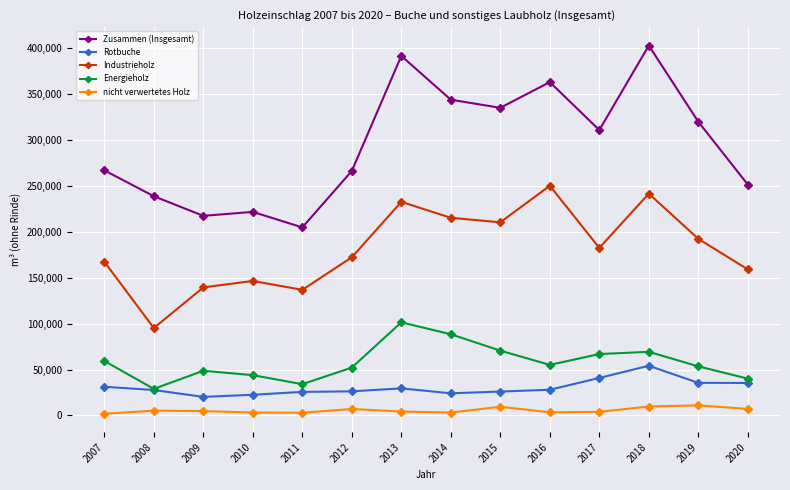

The nicht verwertetes Holz series shows 5240.0 at 2008. True or false?

True